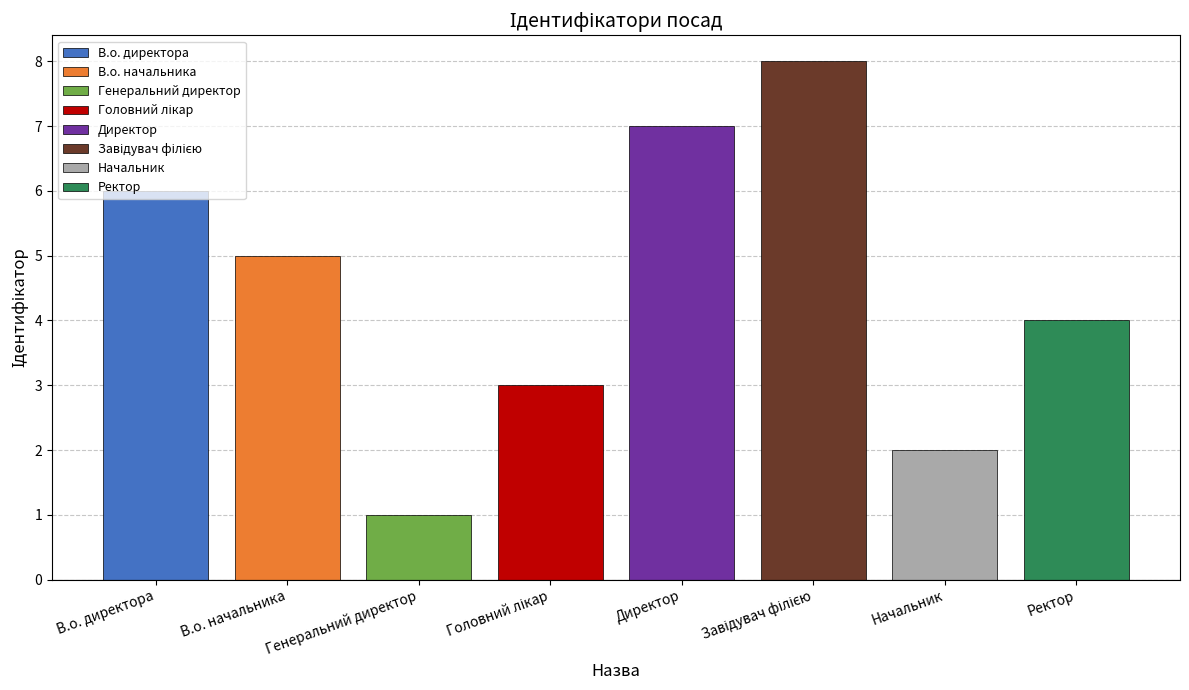

What is the smallest value displayed?

1